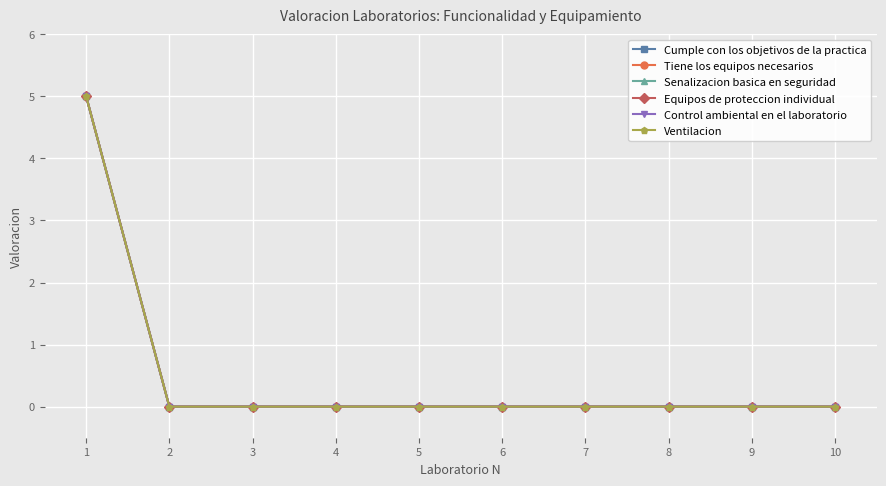

How many lines are shown in the chart?

6